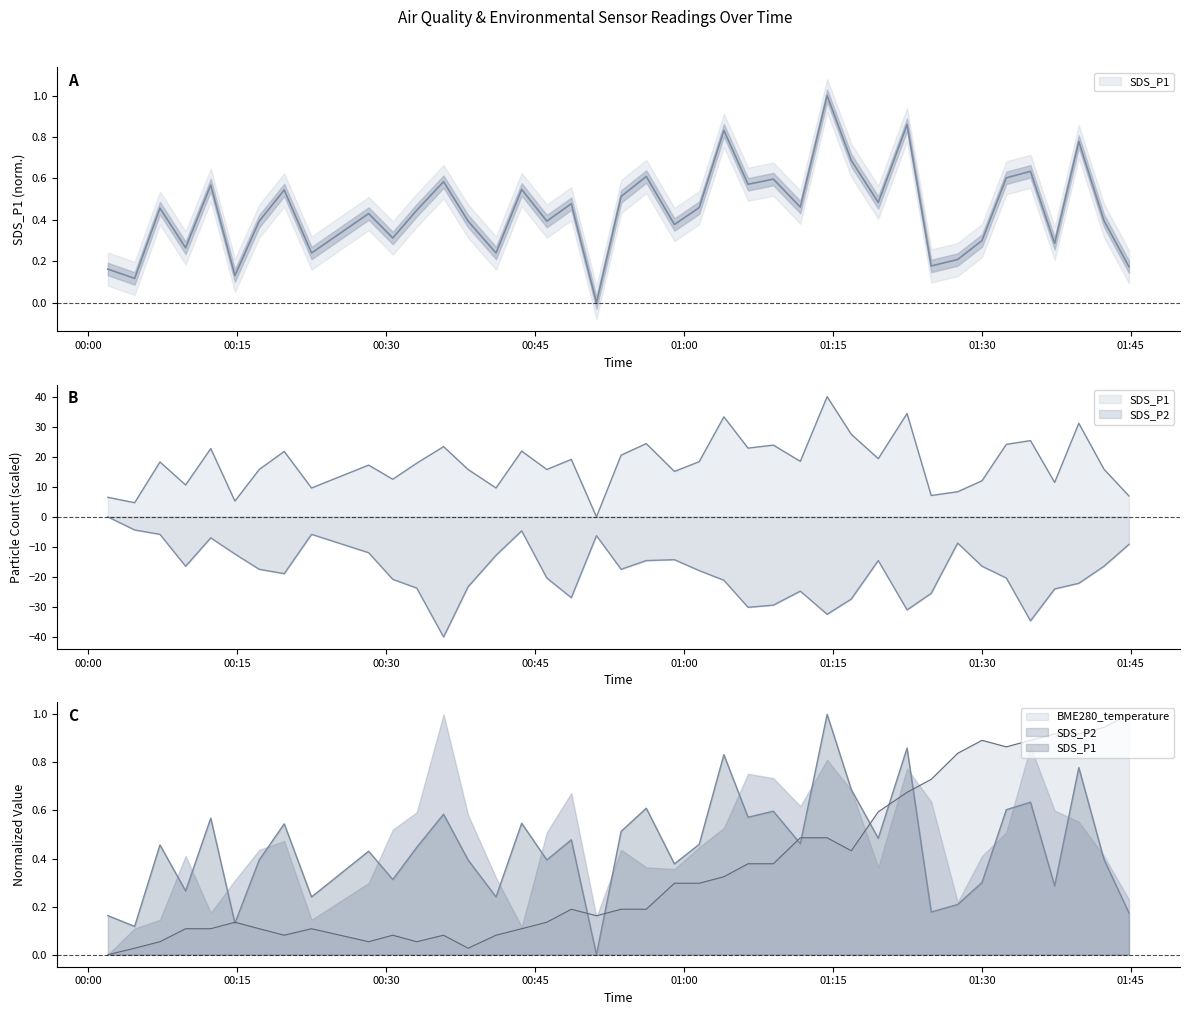

True or false: BME280_temperature and SDS_P2 intersect in this chart.

False